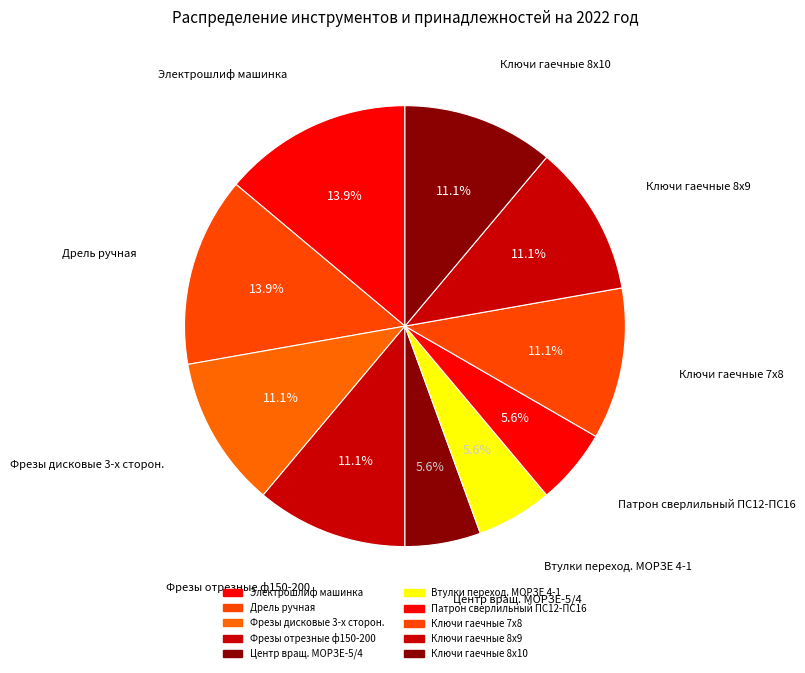

How many segments does this pie chart have?

10